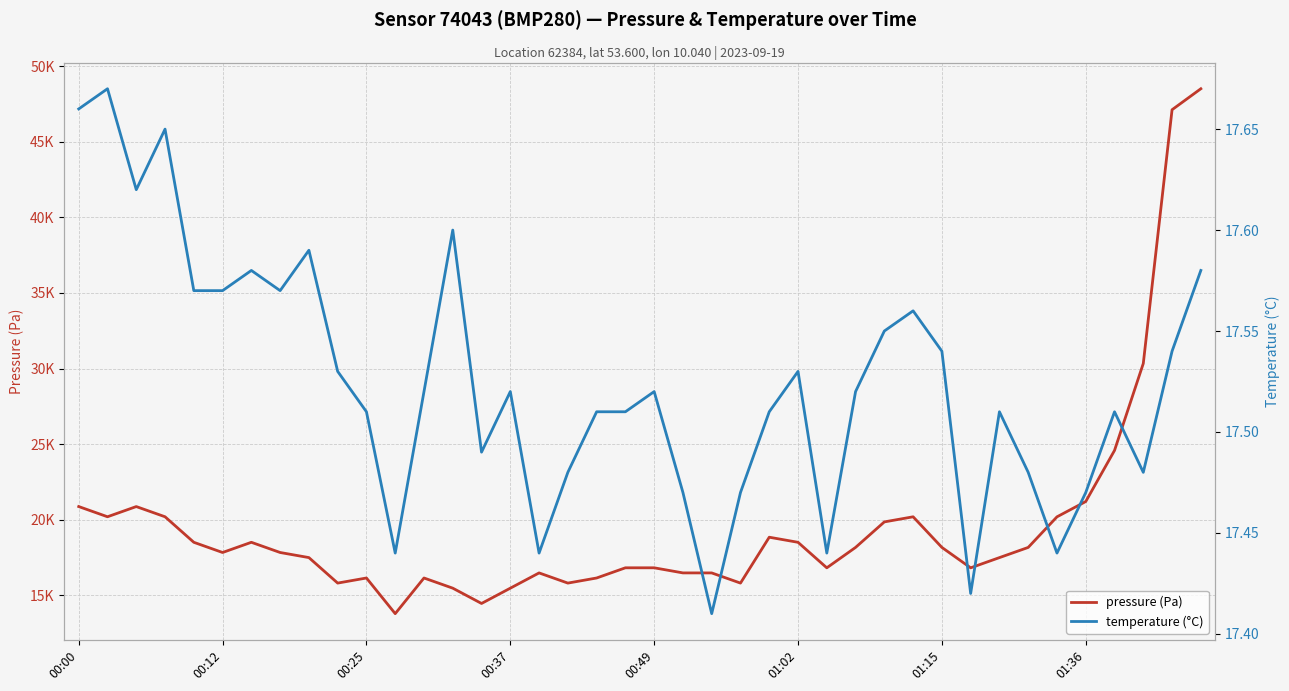

Reading left to right, extract all data points from this chart.

pressure (Pa): 20864.1	20188.8	20863.2	20188.2	18498.3	17823.2	18498.4	17823.3	17486.1	15798.7	16135.5	13775.2	16135.7	15462.4	14449.7	15461.3	16471.7	15797.9	16135.6	16810.0	16810.2	16472.2	16471.2	15797.8	18834.7	18497.5	16809.0	18159.8	19848.3	20186.4	18160.2	16808.6	17484.8	18159.0	20183.6	21197.6	24579.1	30334.6	47130.0	48518.9
temperature (°C): 17.7	17.7	17.6	17.6	17.6	17.6	17.6	17.6	17.6	17.5	17.5	17.4	17.5	17.6	17.5	17.5	17.4	17.5	17.5	17.5	17.5	17.5	17.4	17.5	17.5	17.5	17.4	17.5	17.6	17.6	17.5	17.4	17.5	17.5	17.4	17.5	17.5	17.5	17.5	17.6